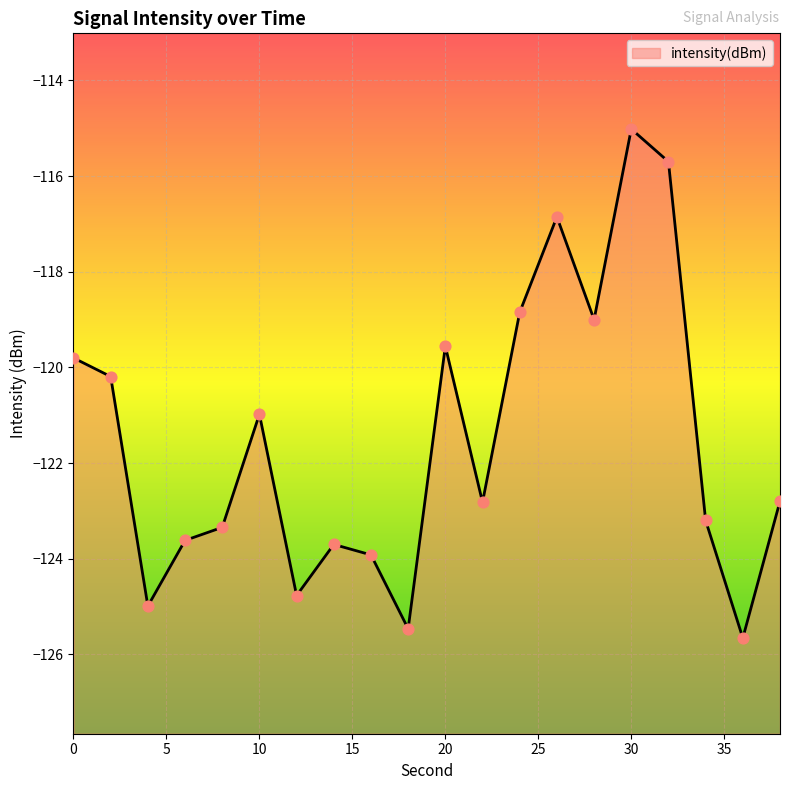

What is the change in value from 26 to 30?

+1.8